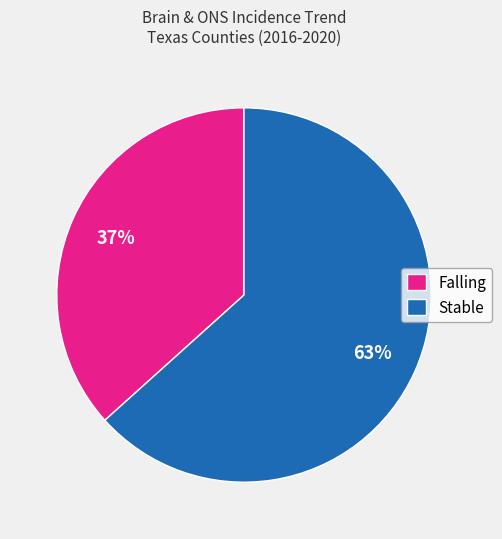

Which slice represents more than half of the pie?

Stable